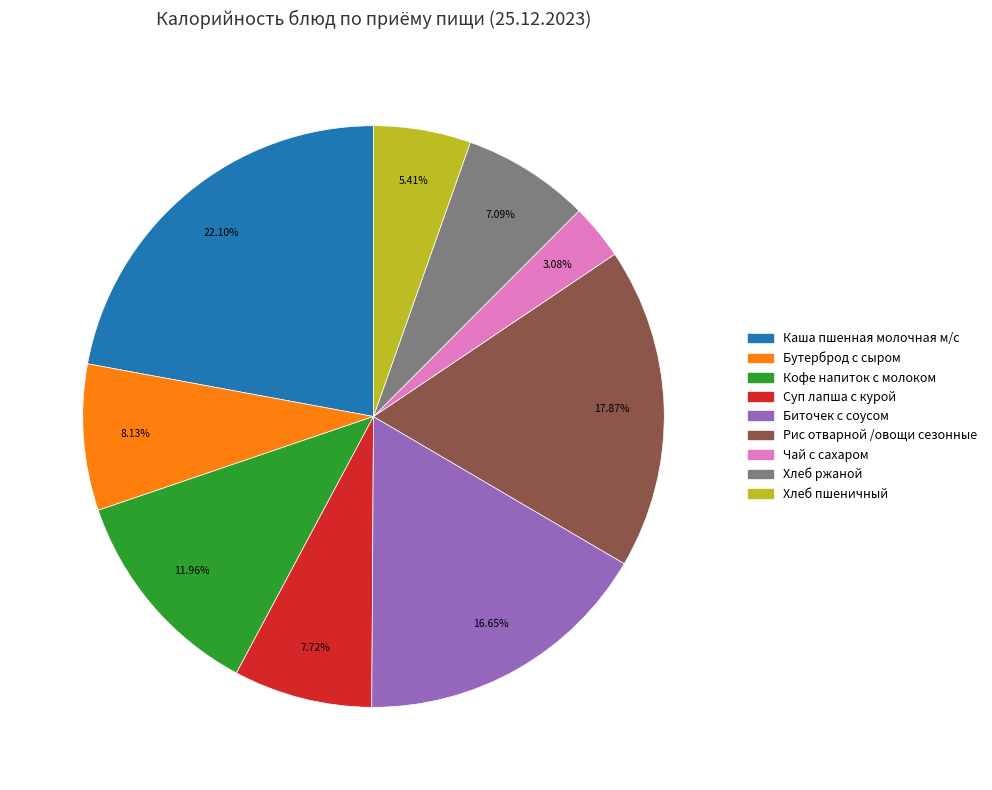

What percentage is NOT represented by Суп лапша с курой?

92.3%